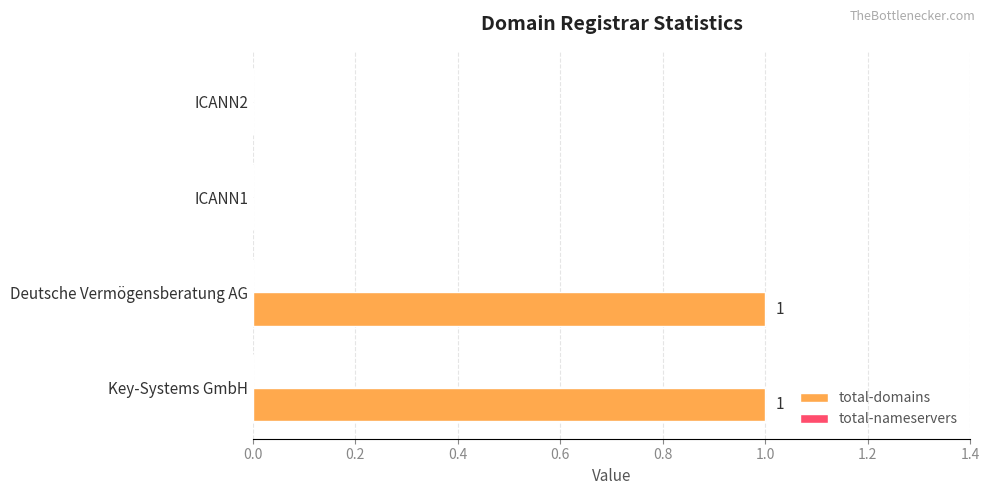

The chart shows a value of 1 at Deutsche Vermögensberatung AG. True or false?

True